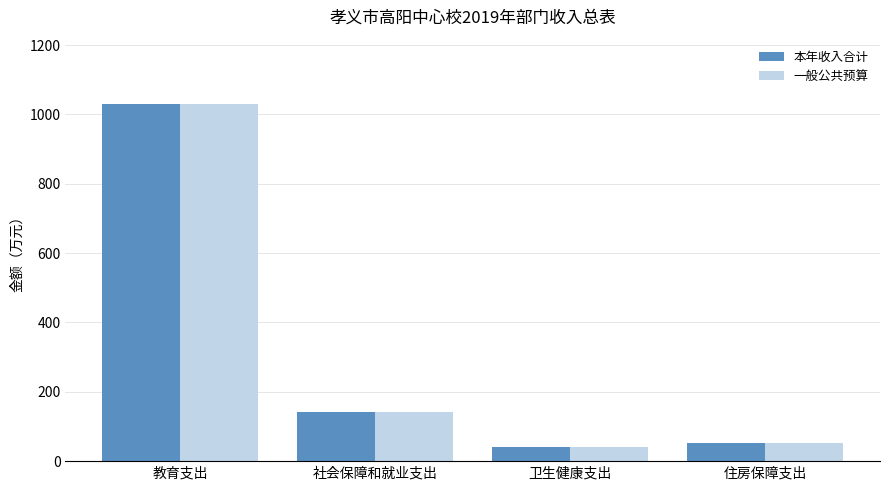

At which category is the sum across all series the highest?

教育支出